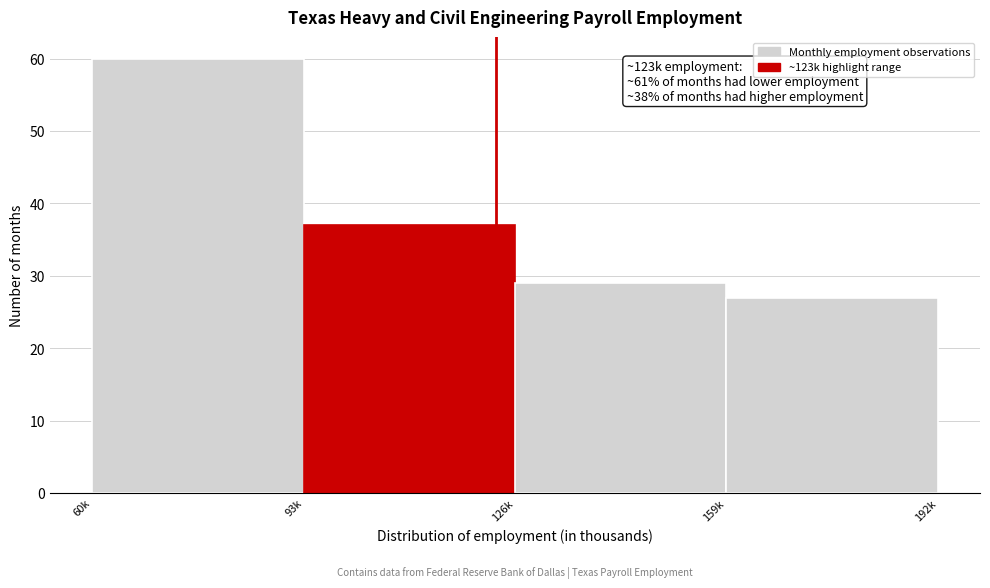

Reading left to right, transcribe all the data shown in this chart.

60	37	29	27